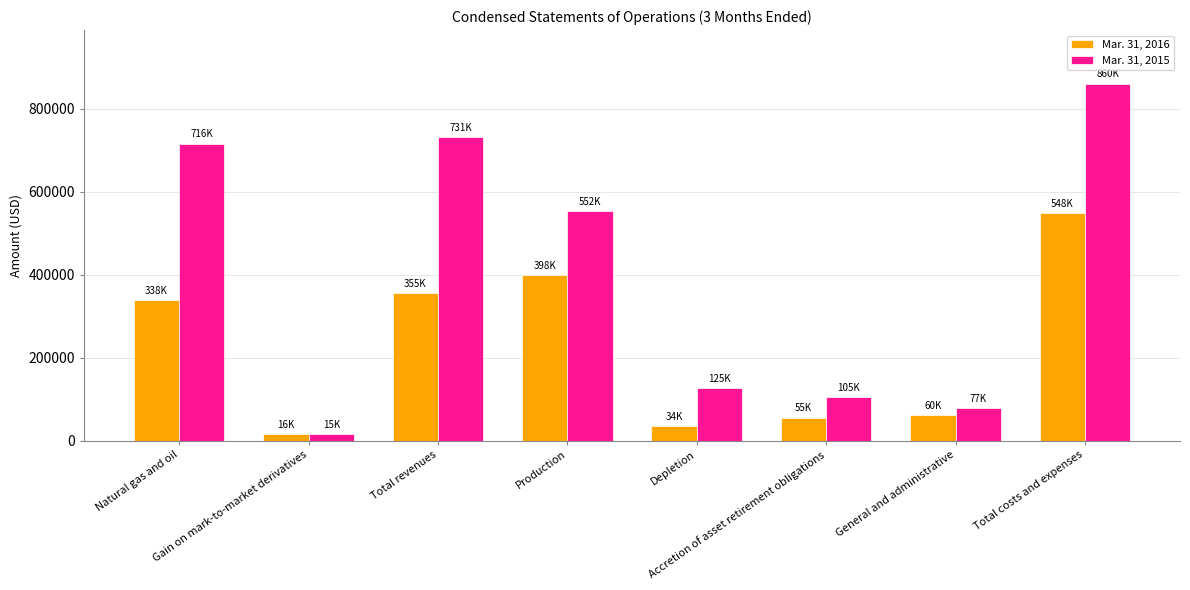

At which category does the chart reach its peak across all series?

Total costs and expenses